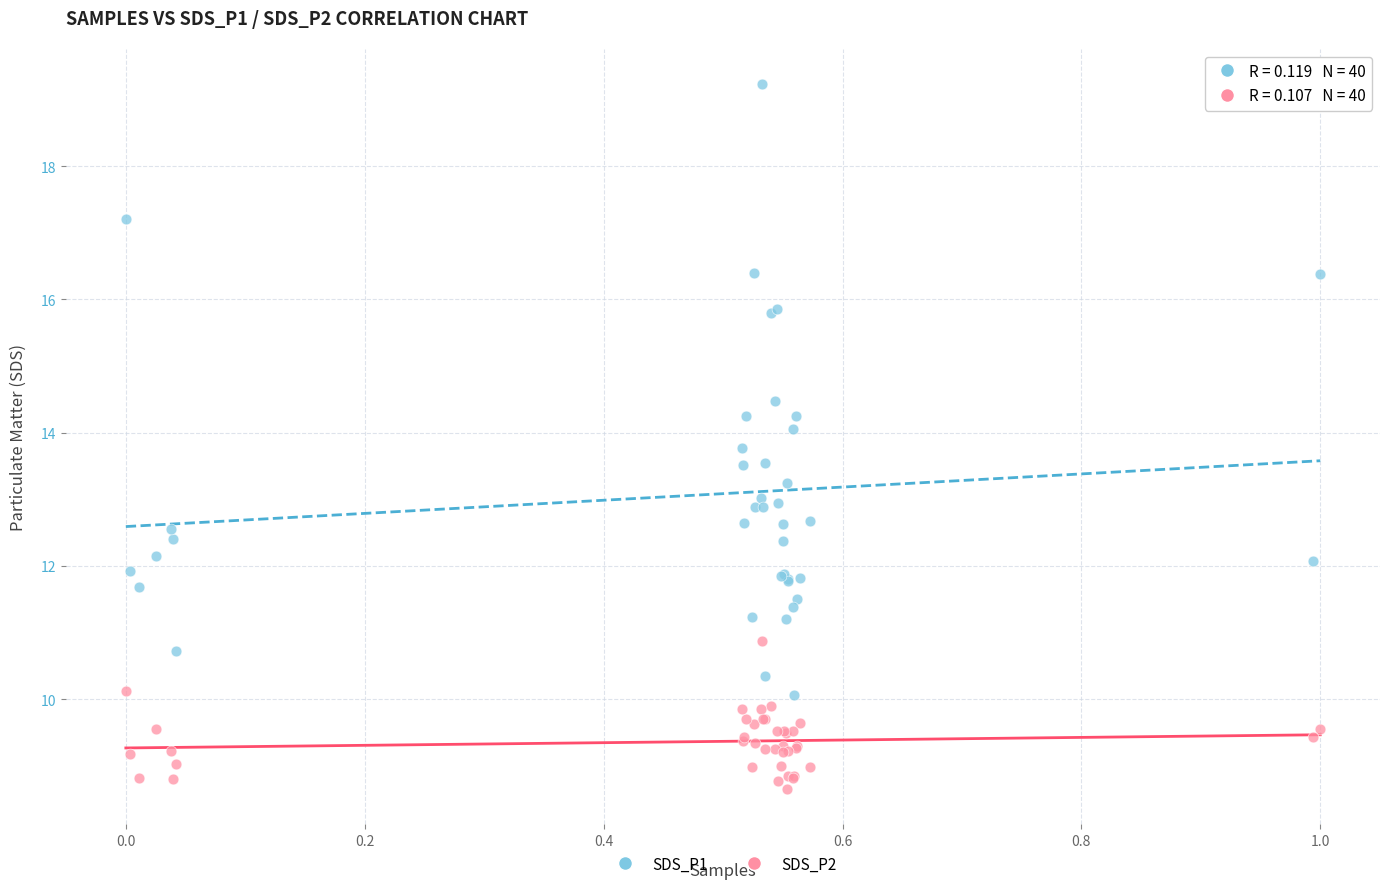

Which series contains the lowest Y value?

SDS_P2